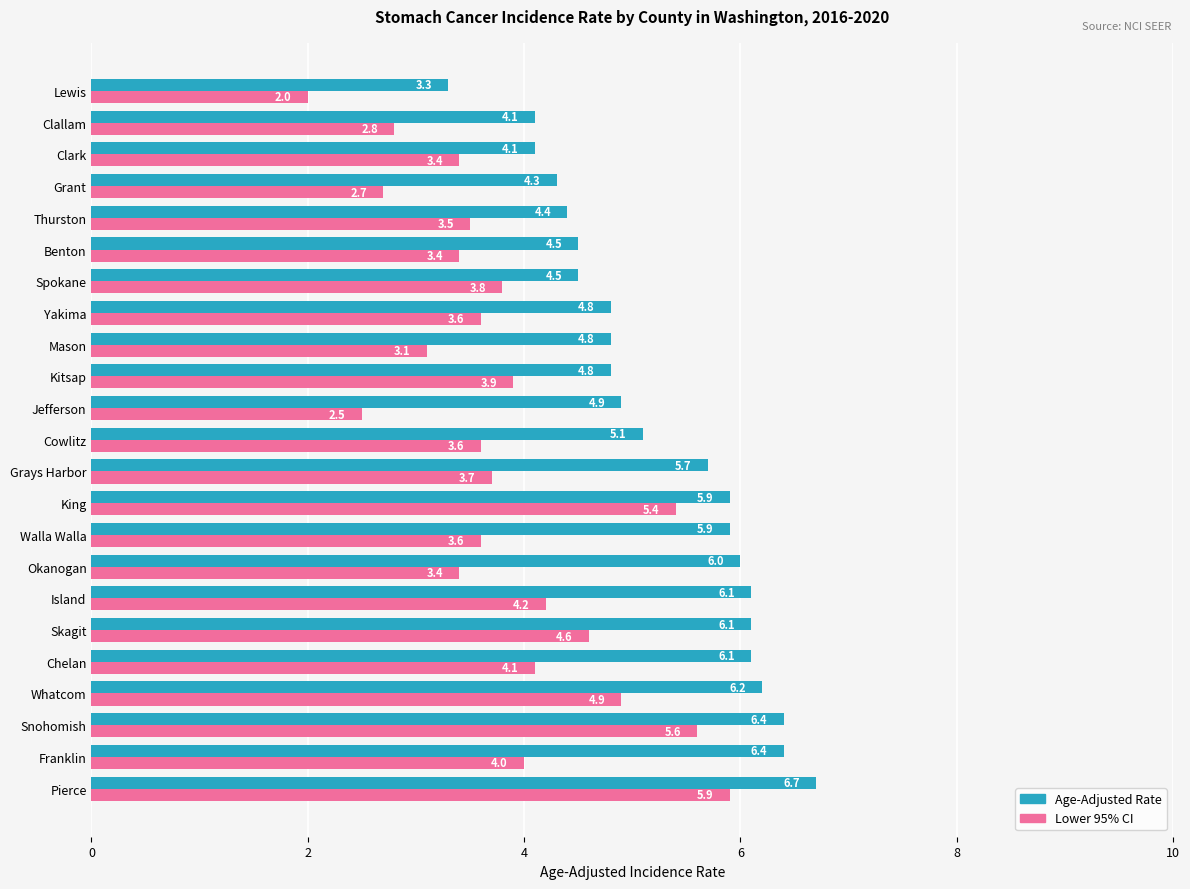

Which series changed the most between Jefferson and Clark?

Lower 95% CI